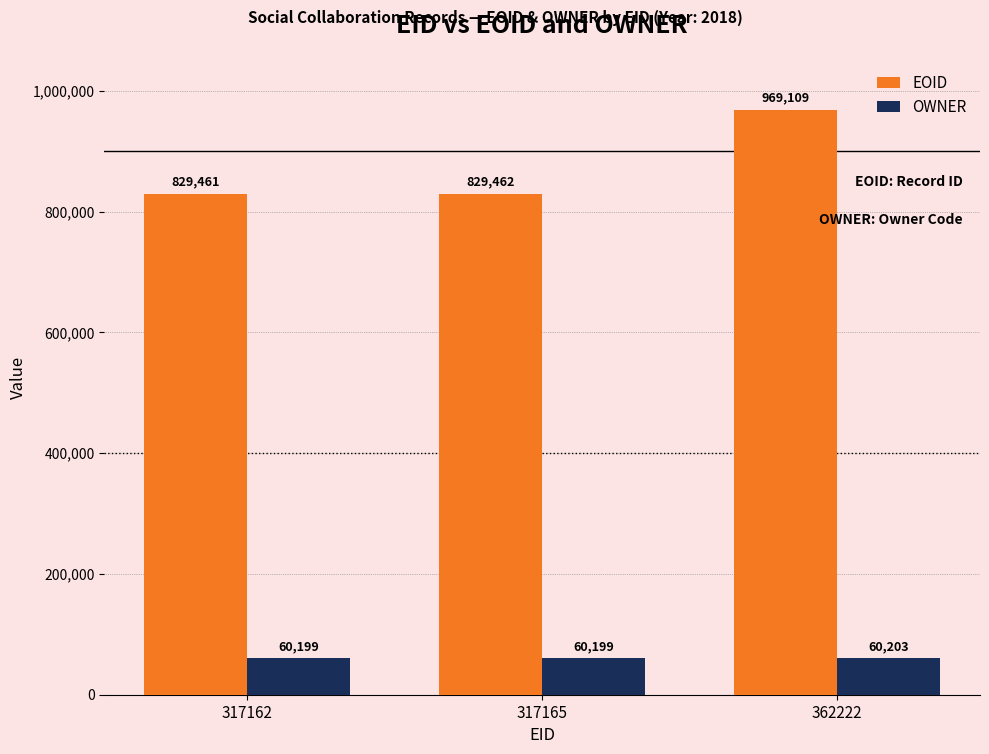

Is the value of OWNER at 362222 greater than the value of EOID at 317165?

No